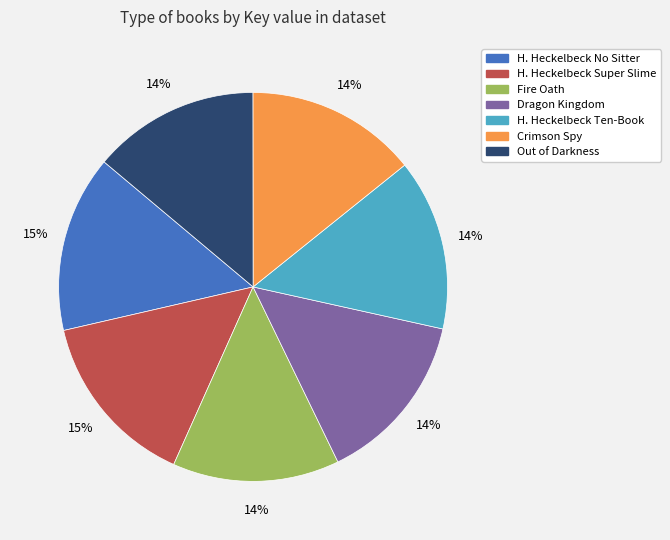

To the nearest percent, what is the difference between the largest and smallest slice percentages?

1%